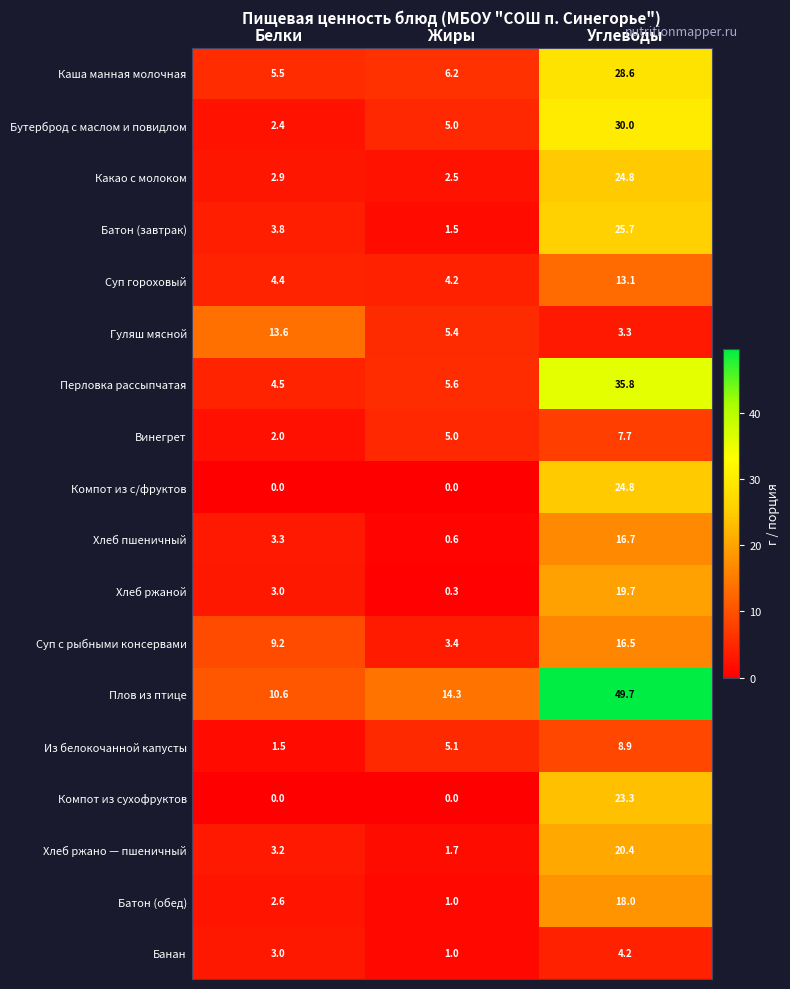

Which series has the widest spread of values?

Плов из птице